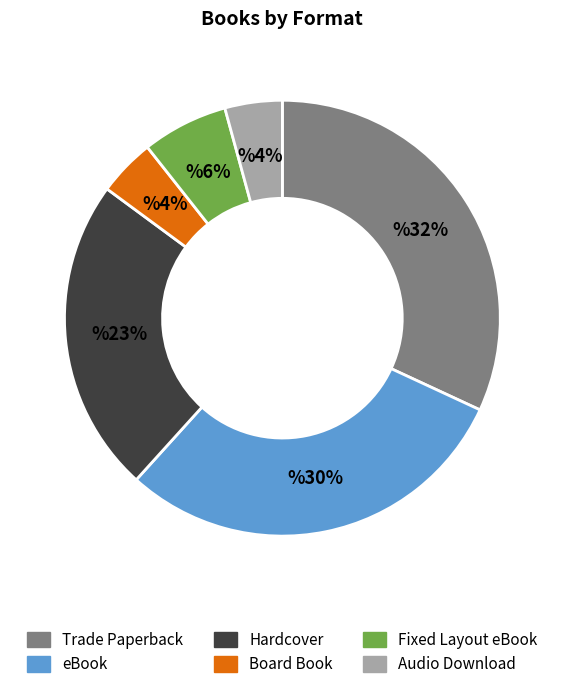

Which slice is the largest?

Trade Paperback